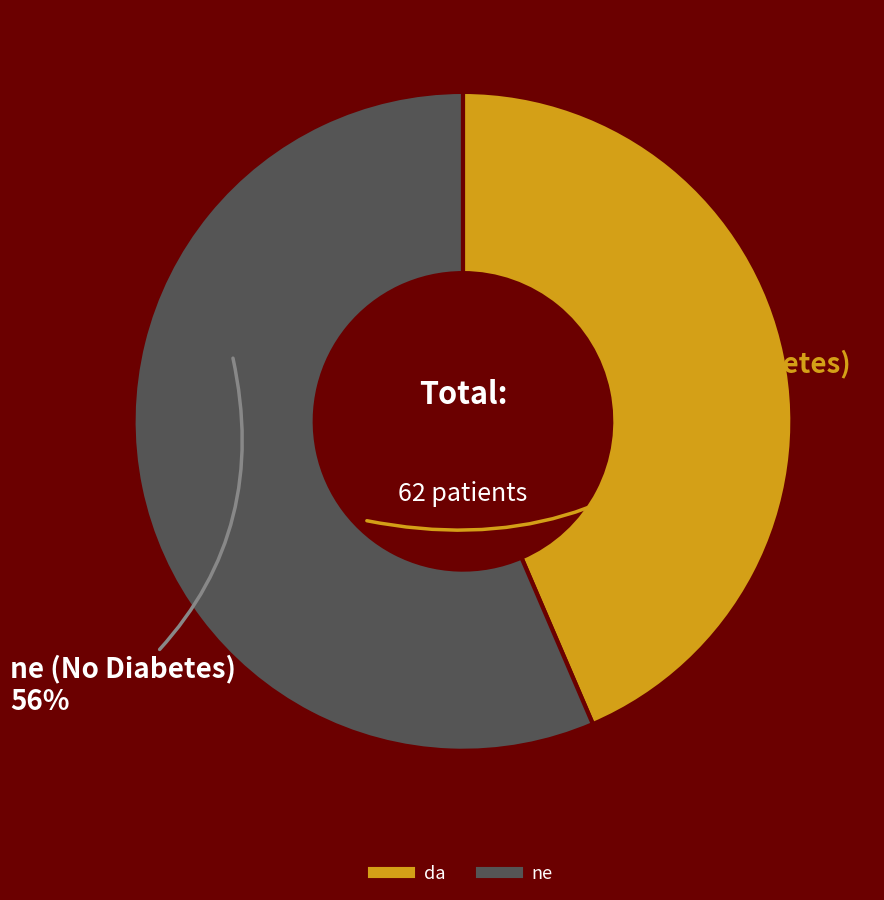

Is the sum of ne and da greater than half?

Yes